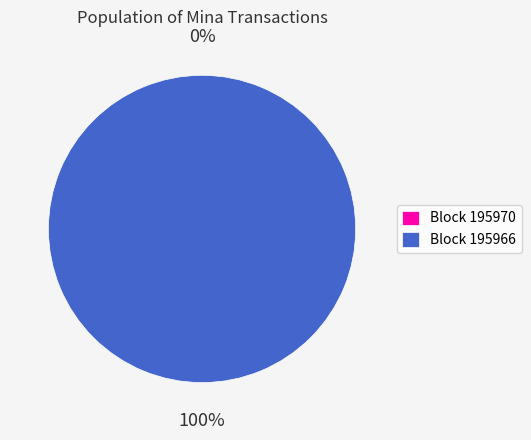

What is the largest slice in the pie chart?

195966